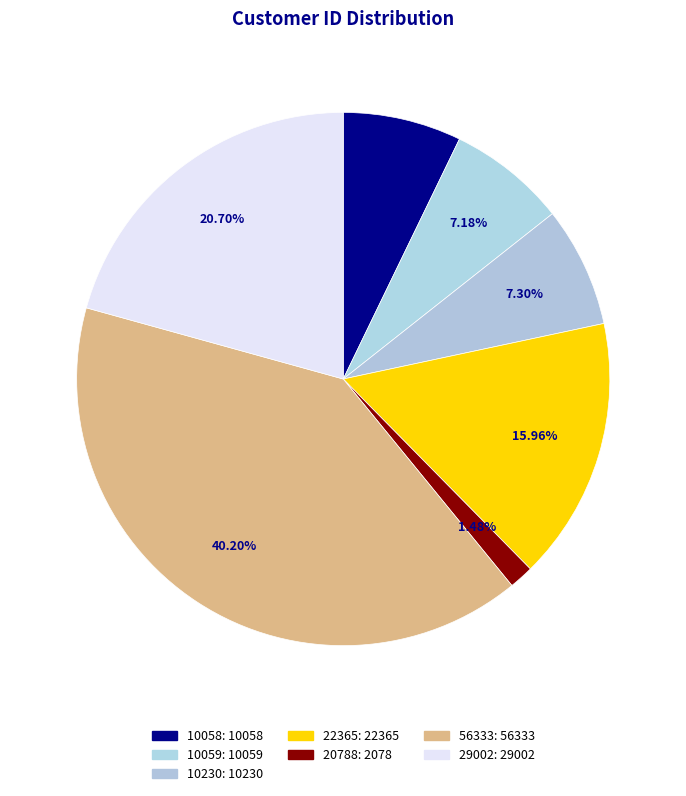

How much of the chart is everything except 20788?

98.5%